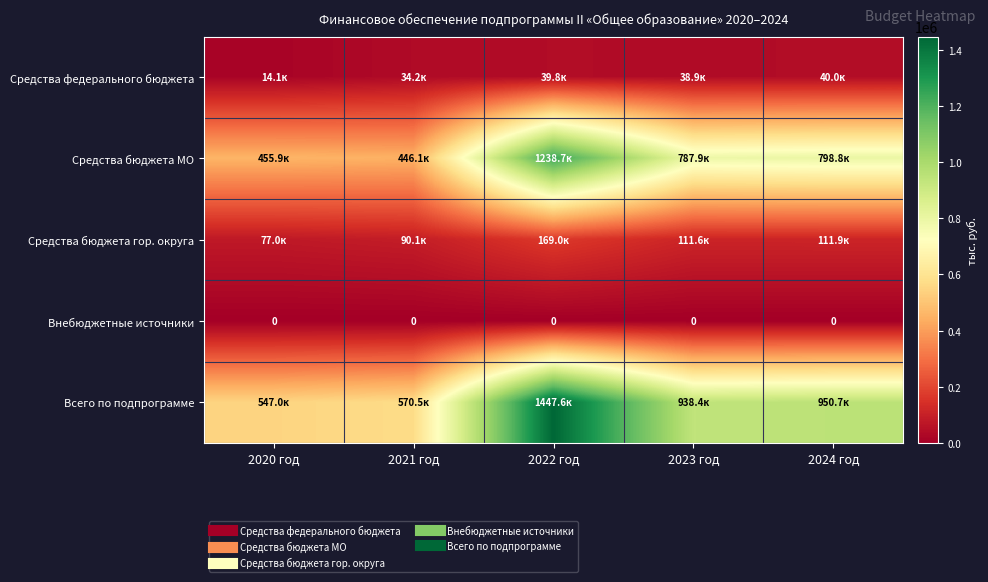

How many data points does each series have?

5